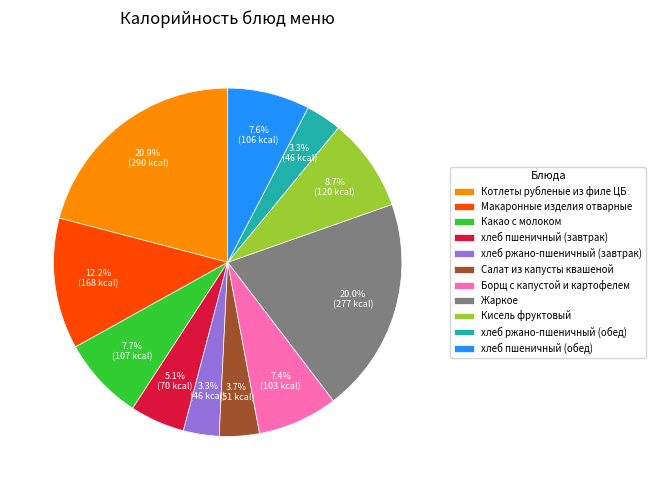

Between Борщ с капустой и картофелем and хлеб ржано-пшеничный (обед), which is larger?

Борщ с капустой и картофелем